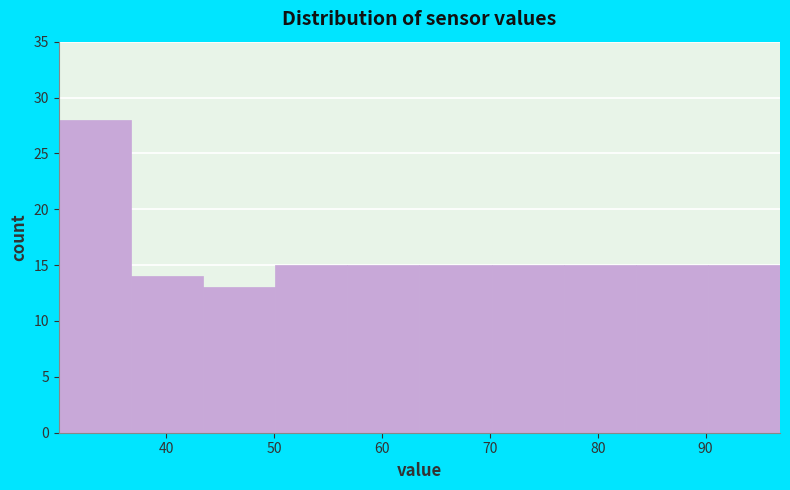

Reading left to right, transcribe this chart: for each bar, give the range it covers on the x-axis and its height. Neither the bar edges nor the heights are printed on the chart, so give them approximately, as read against the axes.

30 to 37: 28
37 to 43: 14
43 to 50: 13
50 to 57: 15
57 to 63: 15
63 to 70: 15
70 to 77: 15
77 to 84: 15
84 to 90: 15
90 to 97: 15